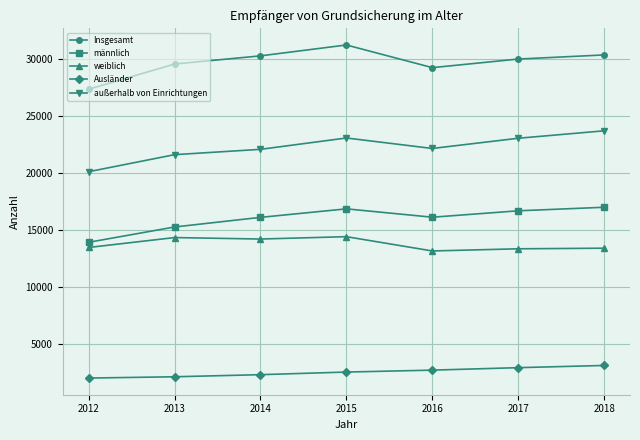

True or false: weiblich and Insgesamt cross at least once.

False